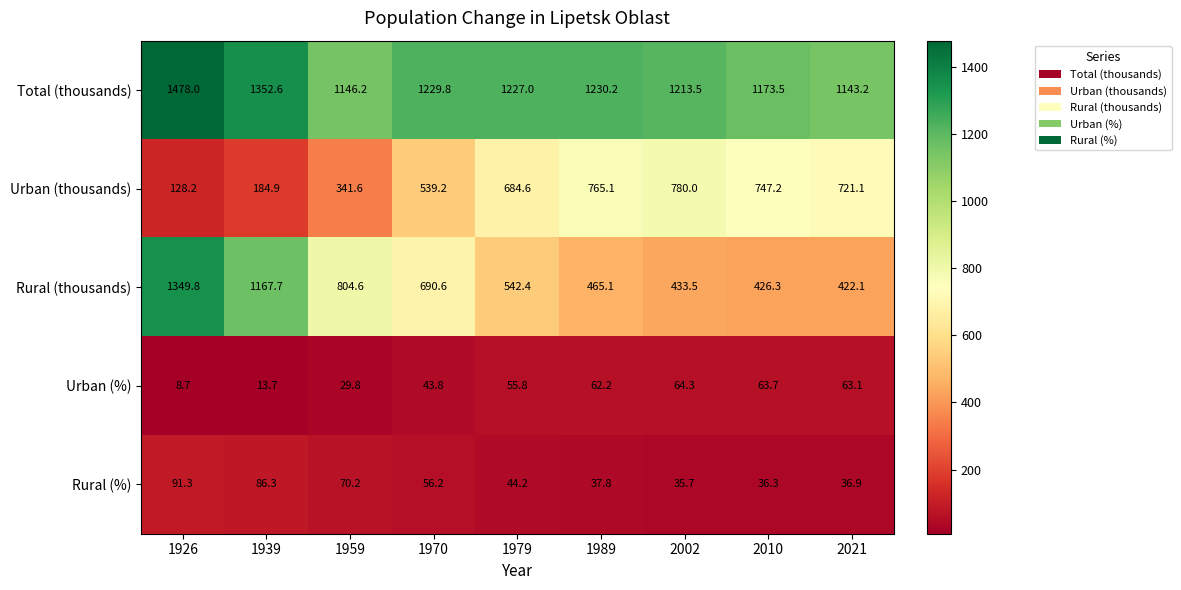

Which series has the widest spread of values?

Rural (thousands)